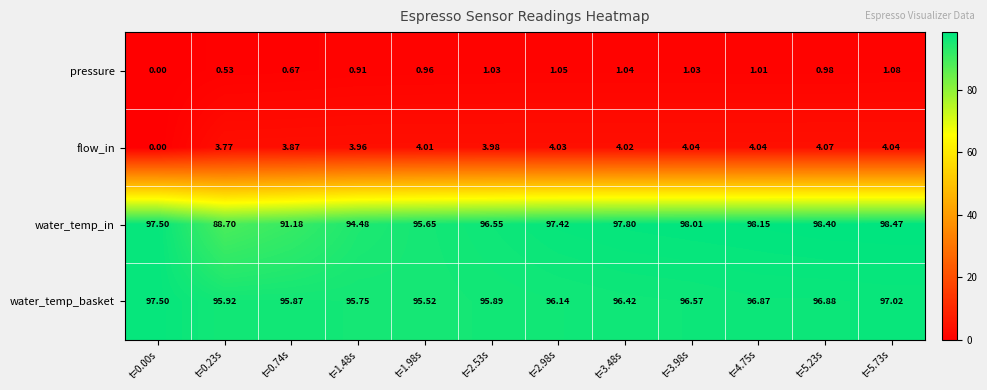

Rank the series by their maximum value, from highest to lowest.

water_temp_in, water_temp_basket, flow_in, pressure